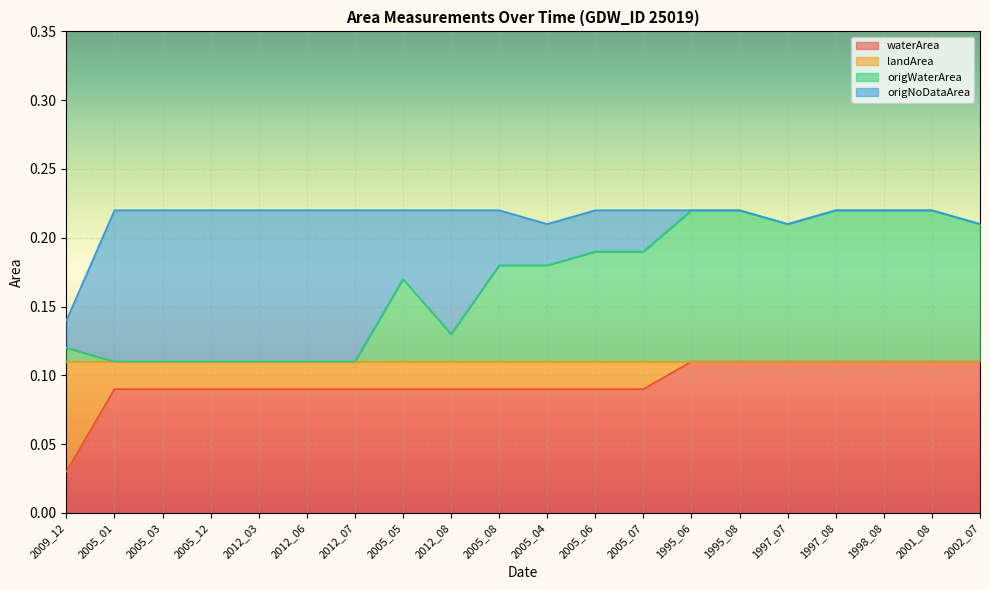

How many lines are shown in the chart?

4